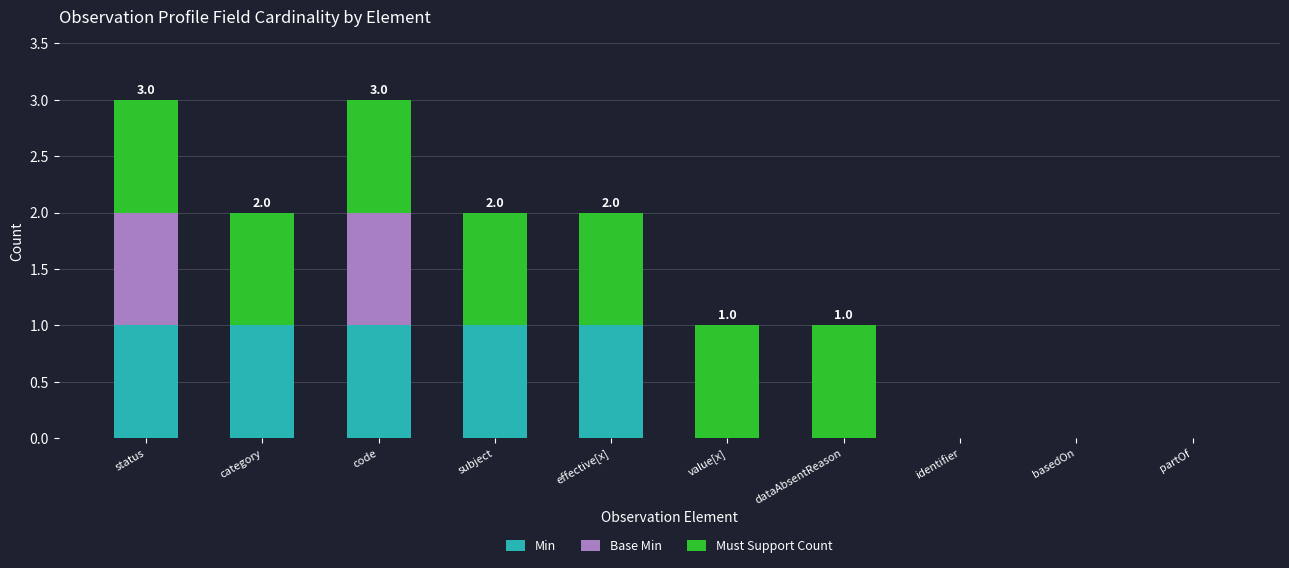

Does the chart contain stacked bars?

Yes